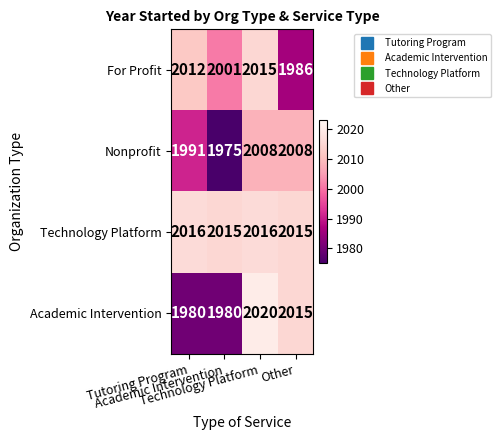

How many Nonprofit values are between 1991 and 2008?

3